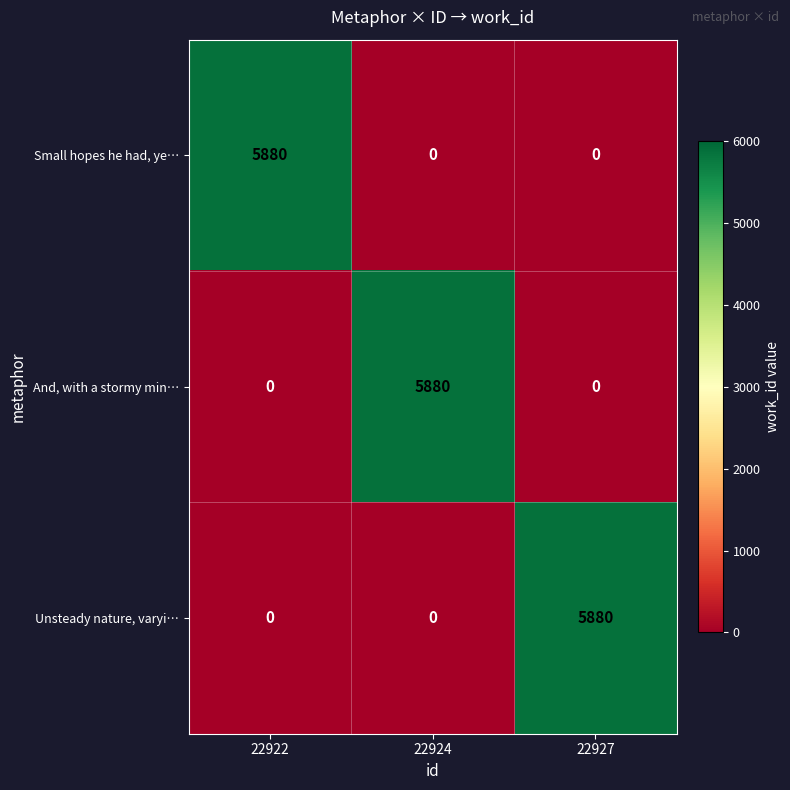

What is the spread (max minus min) of values at 22927?

5880